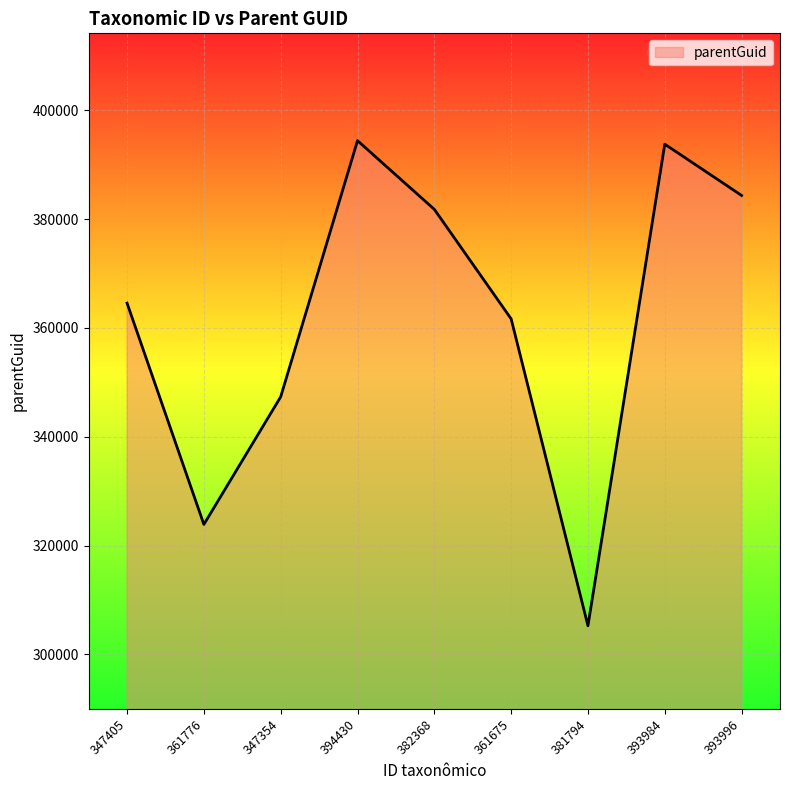

What is the minimum value shown in the chart?

305264